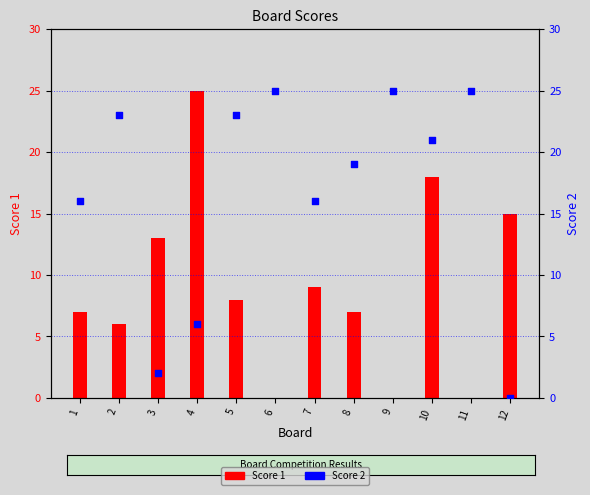

Which series contains the highest Y value?

Score 1